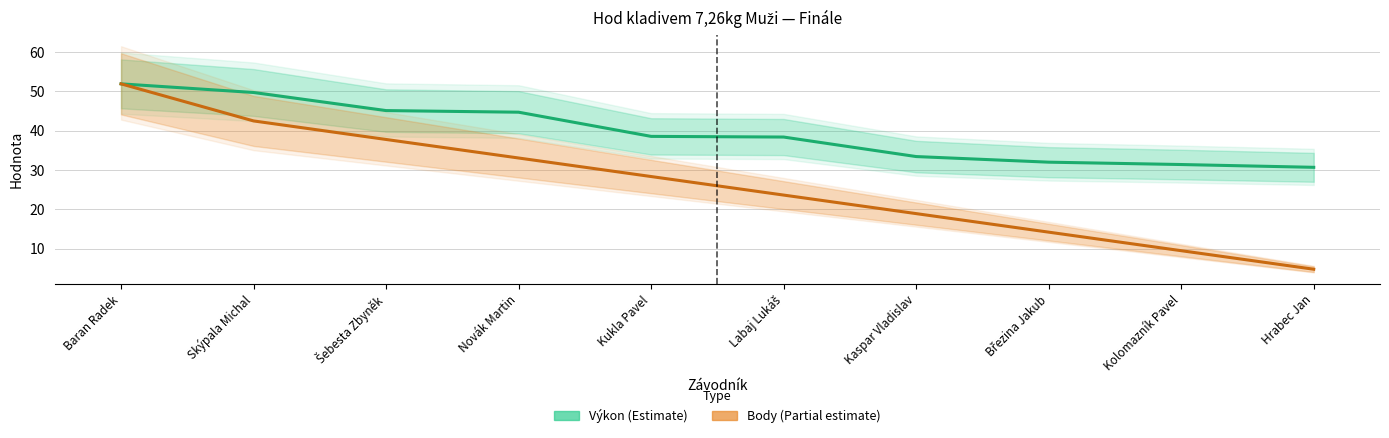

What is the smallest value displayed?

4.7